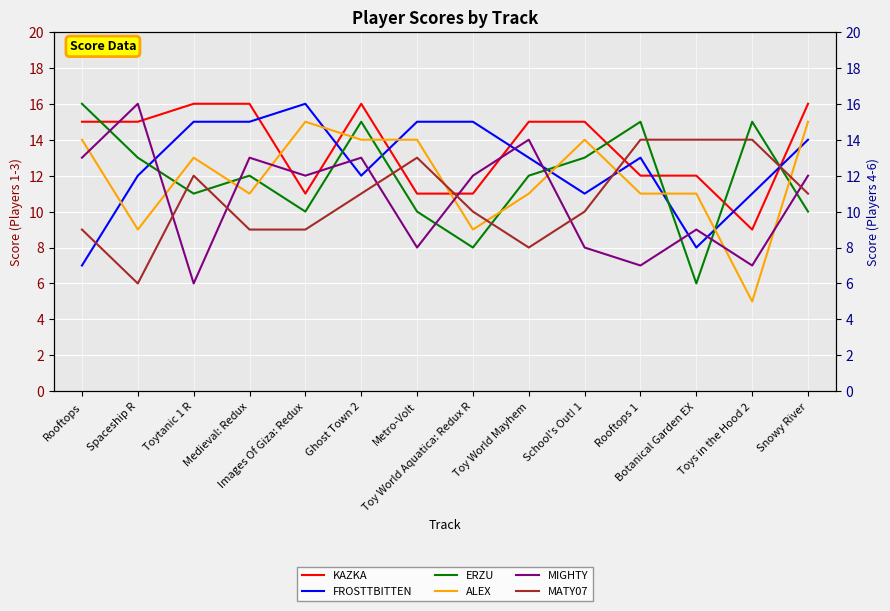

How many interior local peaks does the ERZU series have?

4